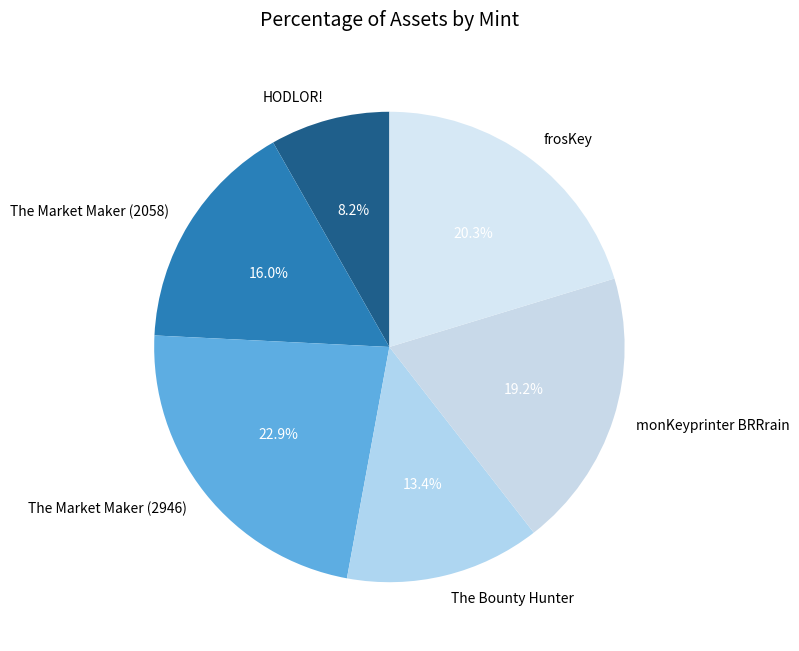

Which slice is the smallest?

HODLOR!